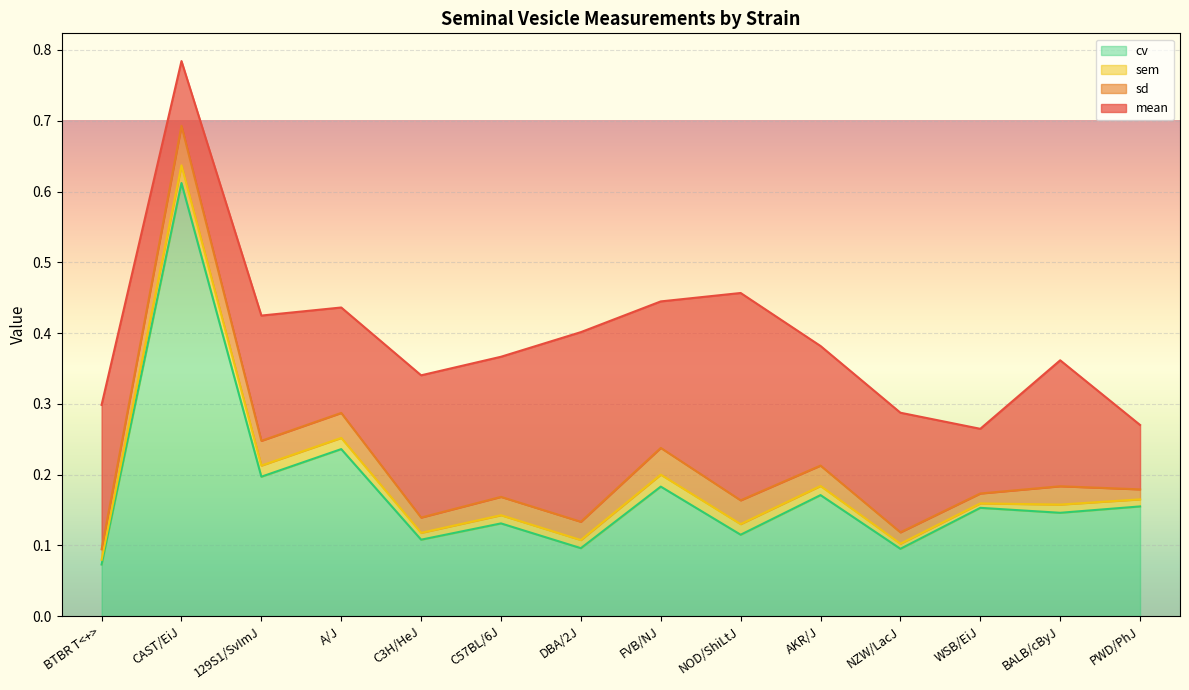

Reading right to left, what are all the values shown in this chart?

mean: 0.1	0.2	0.1	0.2	0.2	0.3	0.2	0.3	0.2	0.2	0.1	0.2	0.1	0.2
sd: 0.0	0.0	0.0	0.0	0.0	0.0	0.0	0.0	0.0	0.0	0.0	0.0	0.1	0.0
sem: 0.0	0.0	0.0	0.0	0.0	0.0	0.0	0.0	0.0	0.0	0.0	0.0	0.0	0.0
cv: 0.2	0.1	0.2	0.1	0.2	0.1	0.2	0.1	0.1	0.1	0.2	0.2	0.6	0.1